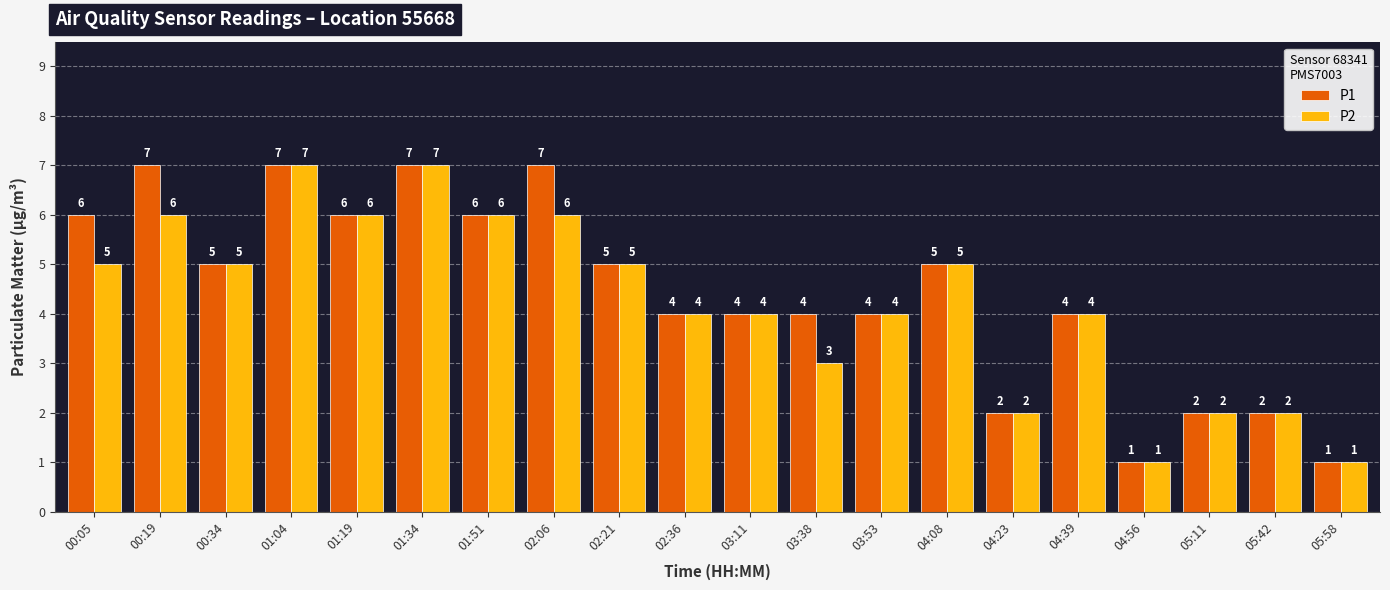

Rank the series by their average value, from lowest to highest.

P2, P1